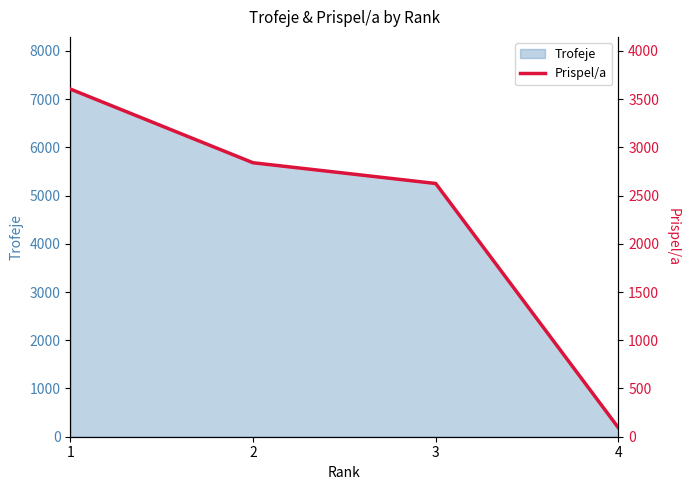

At which label does the data first exceed 2840?

1